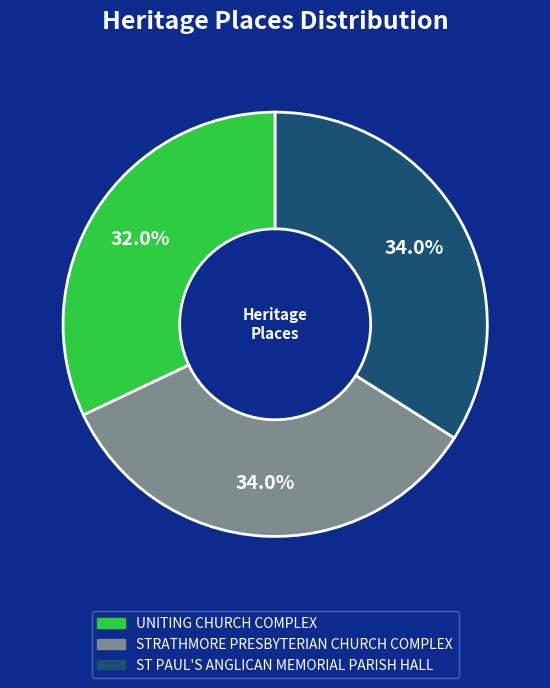

What is the ratio of the value at STRATHMORE PRESBYTERIAN CHURCH COMPLEX to the value at ST PAUL'S ANGLICAN MEMORIAL PARISH HALL?

1.0